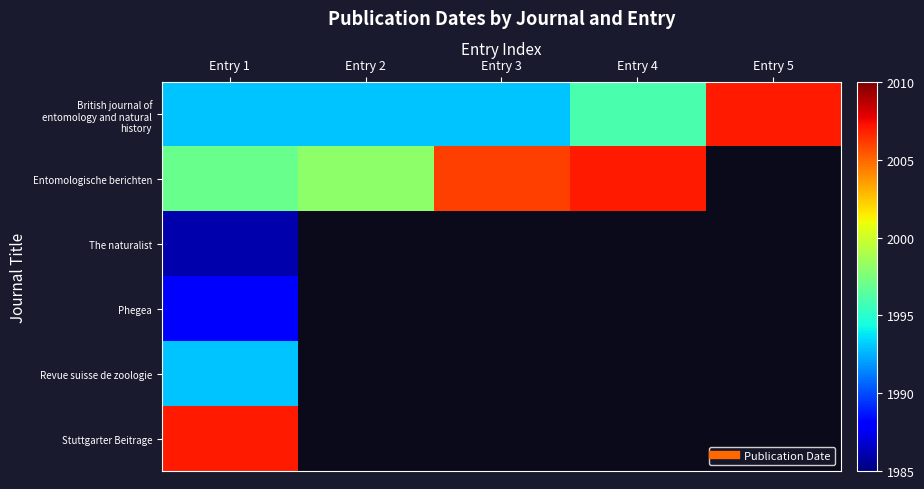

Which label corresponds to the smallest value in the chart?

Entry 1